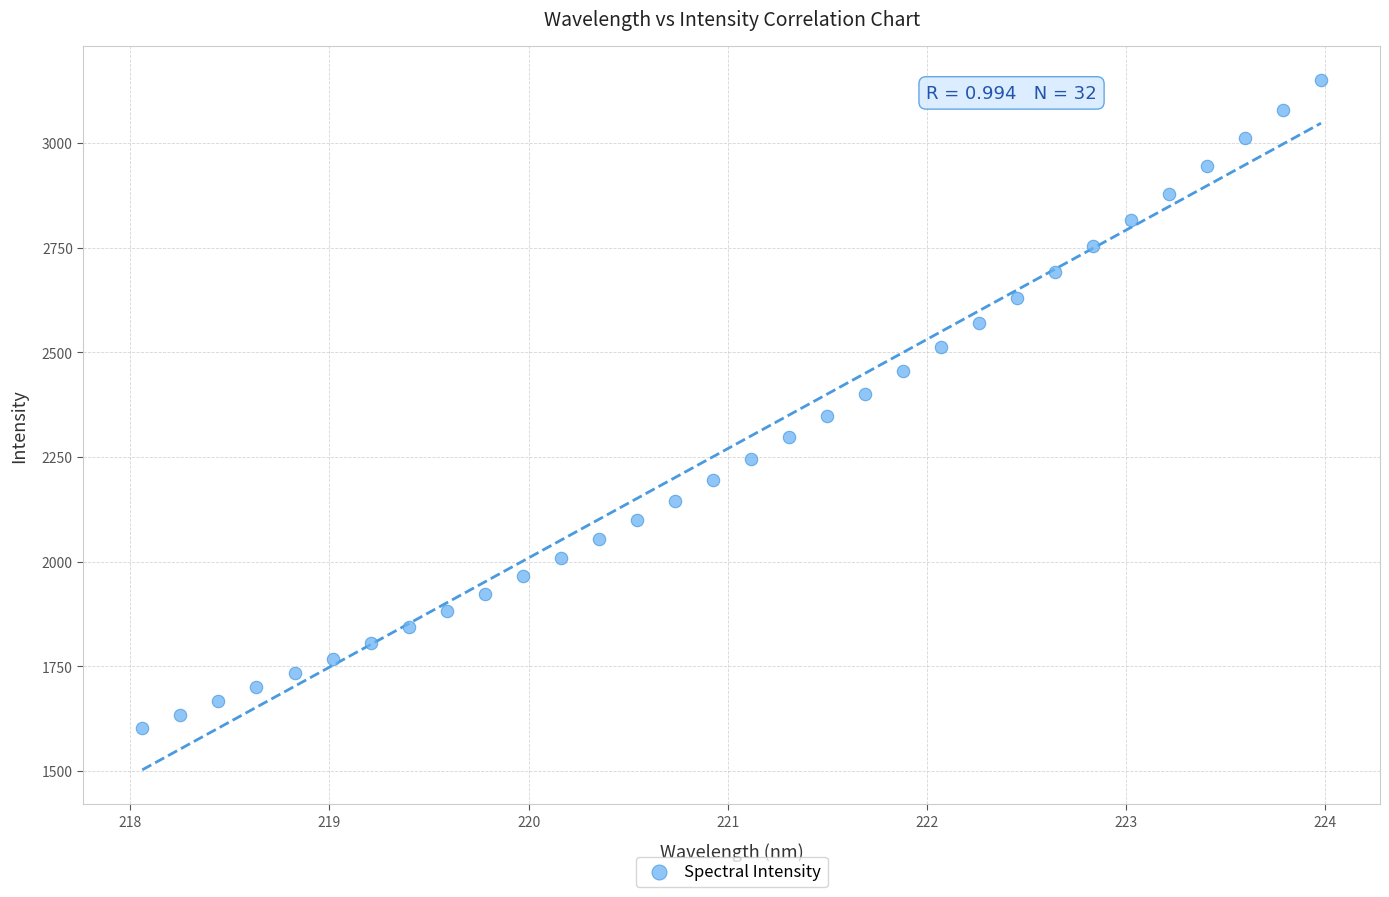

What is the range of X values (max minus min)?

5.9